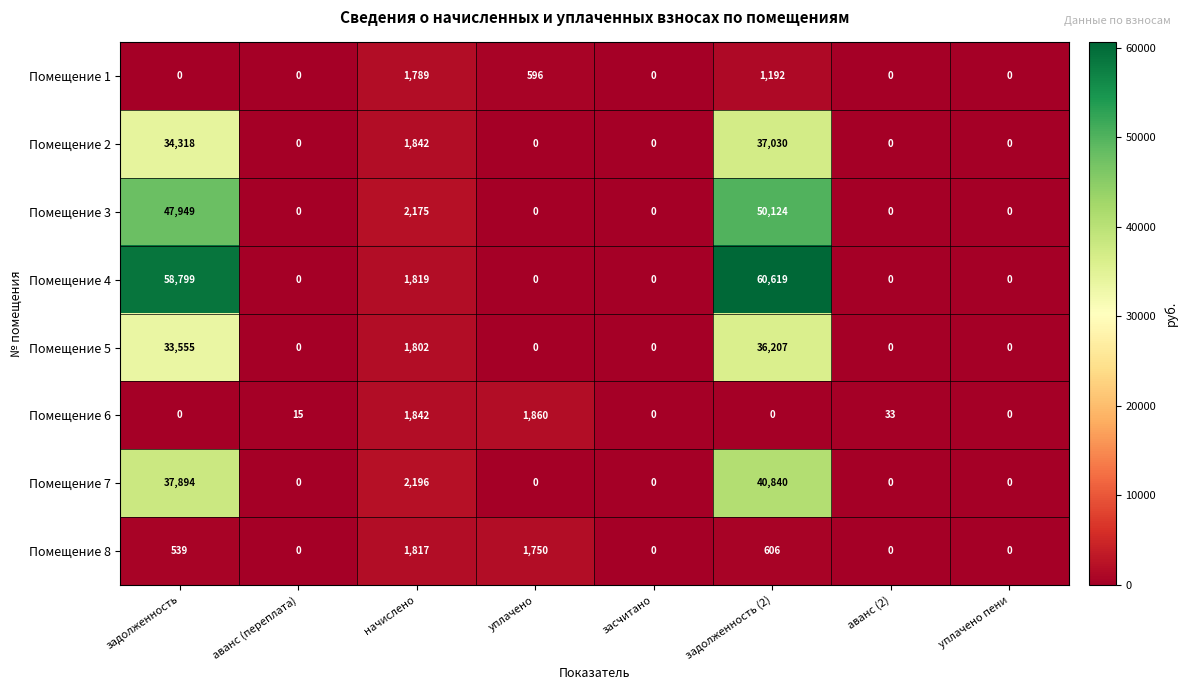

Which category has the highest value in the Помещение 8 series?

начислено